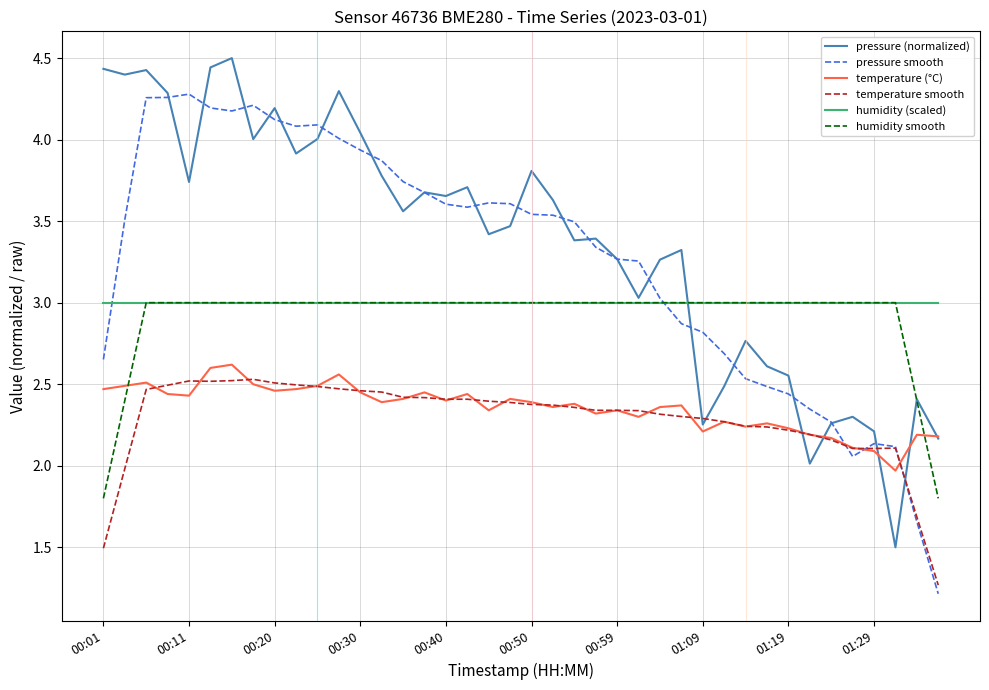

What are all the series names shown in the legend?

pressure (normalized), pressure smooth, temperature (°C), temperature smooth, humidity (scaled), humidity smooth